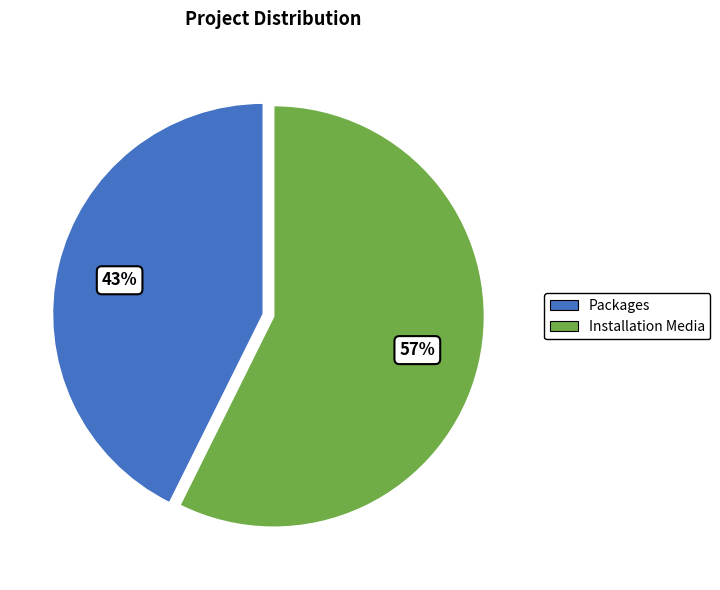

Rank the categories by value from lowest to highest.

Packages, Installation Media